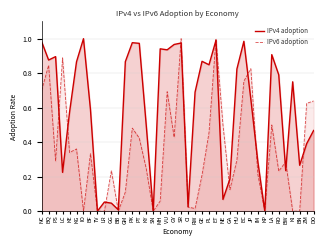

Rank the series at BQ from lowest to highest value.

IPv6 adoption, IPv4 adoption